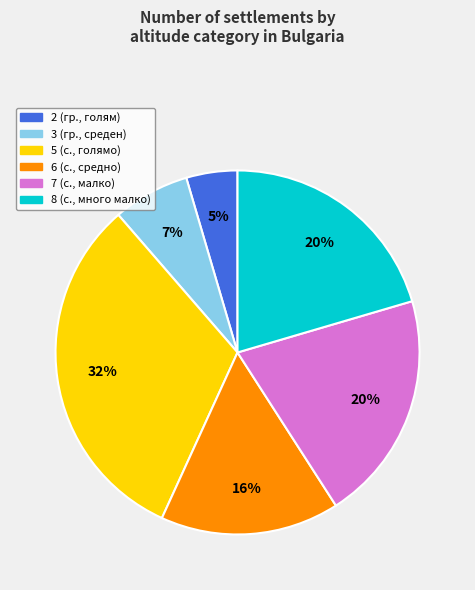

To the nearest percent, what is the difference between the largest and smallest slice percentages?

27%